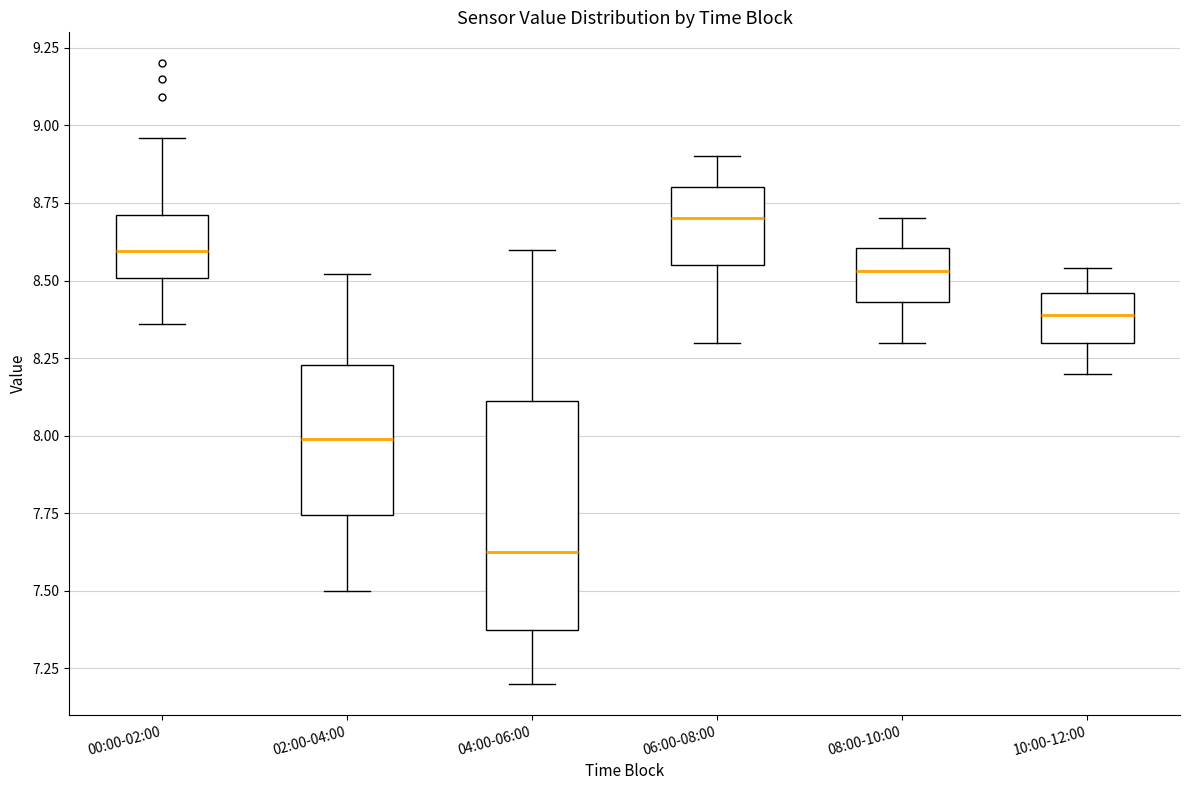

Where does the median line of the box for 02:00-04:00 sit on the y-axis? The values are not printed on the chart, so give them approximately, as read against the axis.

8.00